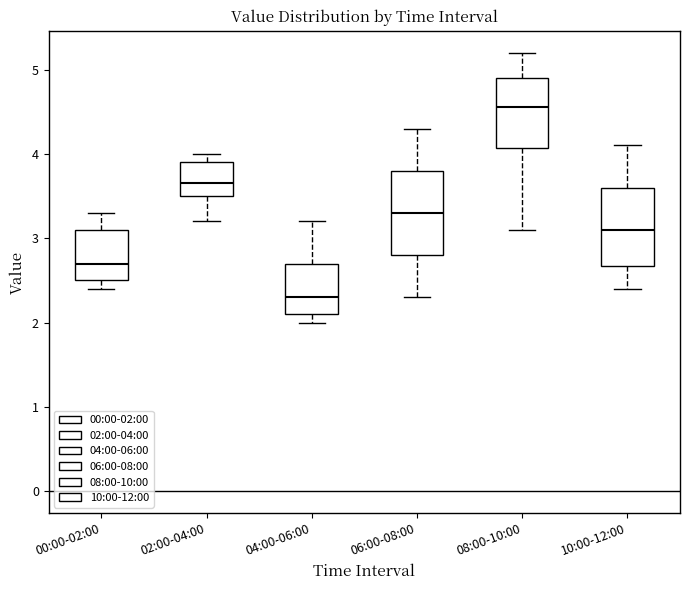

Reading left to right, read every box against the y-axis: the position of its median line, the range the box covers, and the ends of its whiskers. The values are not printed on the chart, so give them approximately, as read against the axis.

00:00-02:00: median 2.7, box 2.5 to 3.1, whiskers 2.4 to 3.3
02:00-04:00: median 3.7, box 3.5 to 3.9, whiskers 3.2 to 4.0
04:00-06:00: median 2.3, box 2.1 to 2.7, whiskers 2.0 to 3.2
06:00-08:00: median 3.3, box 2.8 to 3.8, whiskers 2.3 to 4.3
08:00-10:00: median 4.6, box 4.1 to 4.9, whiskers 3.1 to 5.2
10:00-12:00: median 3.1, box 2.7 to 3.6, whiskers 2.4 to 4.1